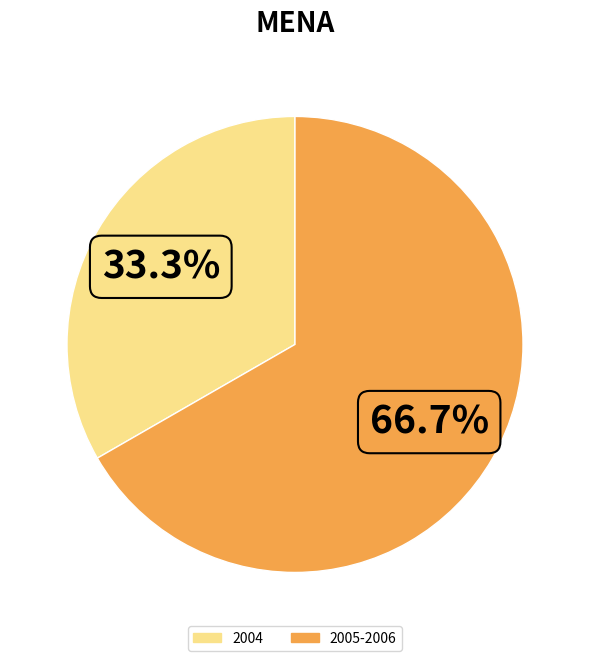

How many slices are in this pie chart?

2